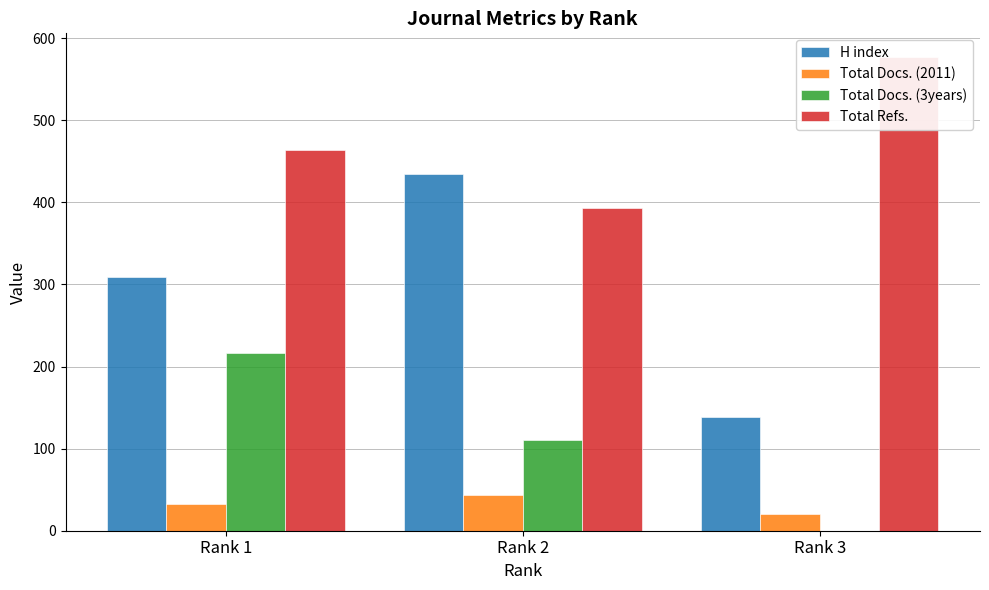

Which series has the largest range (max minus min)?

H index